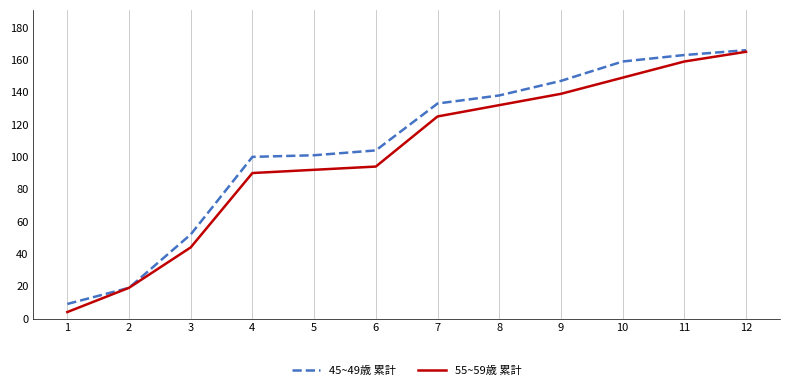

True or false: 55~59歳 累計 has more than 0 interior local peaks.

False